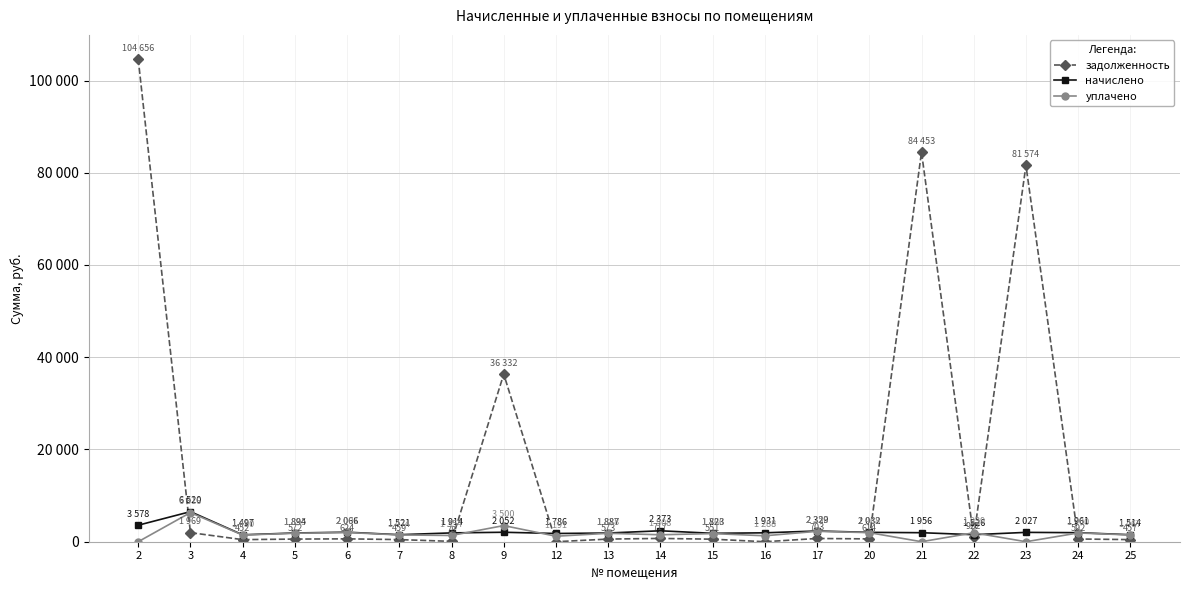

What are all the series names shown in the legend?

задолженность, начислено, уплачено